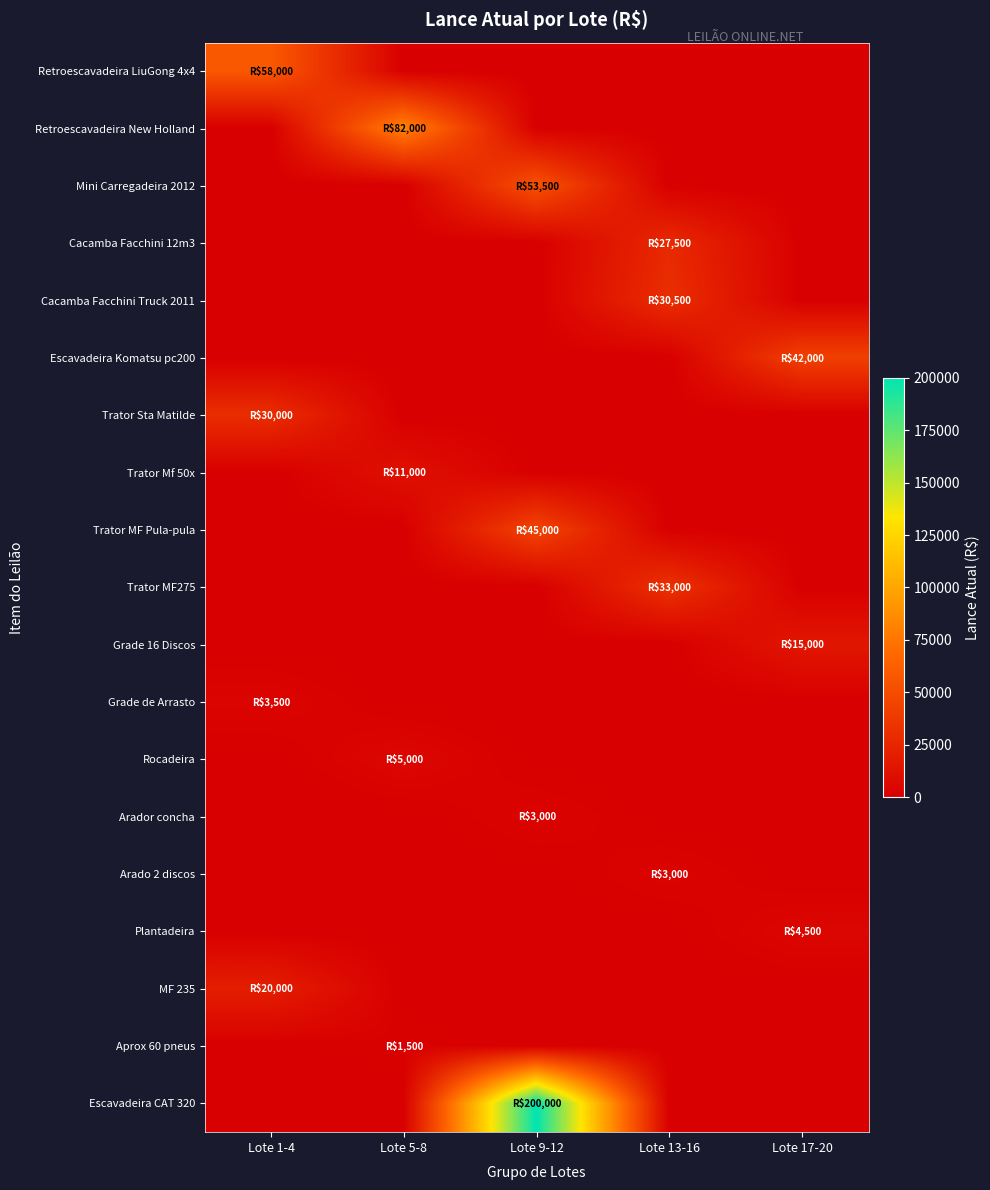

Which series has the largest range (max minus min)?

Escavadeira CAT 320